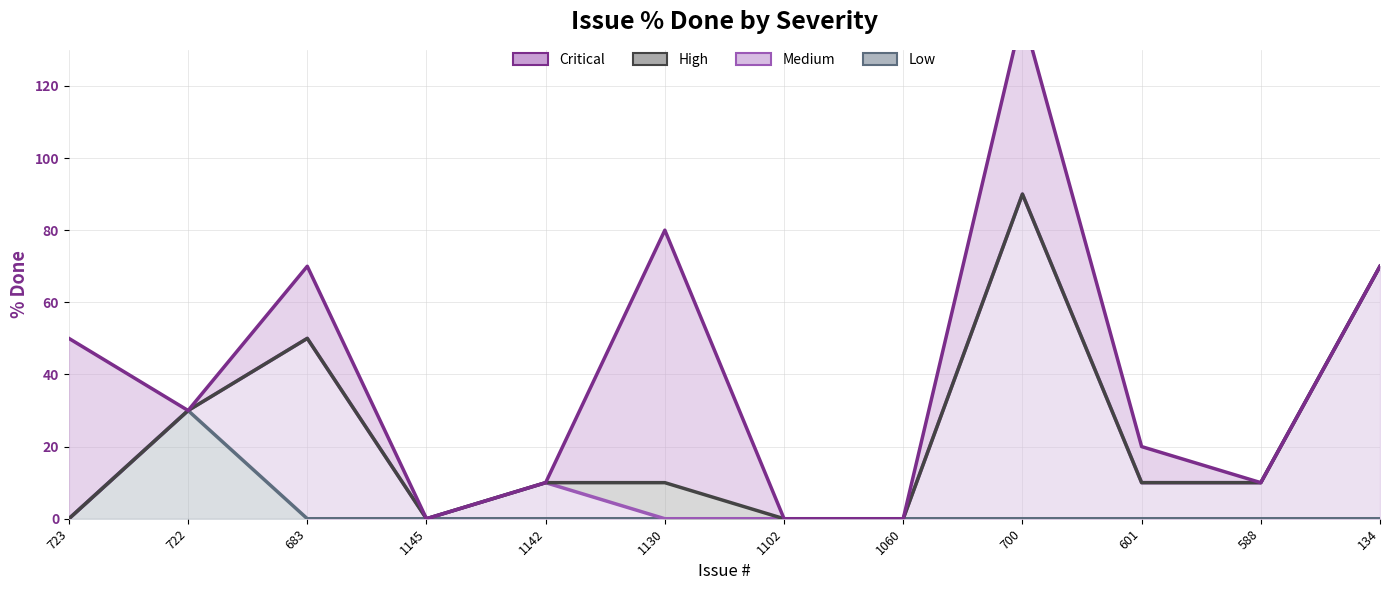

True or false: High and Critical intersect in this chart.

False